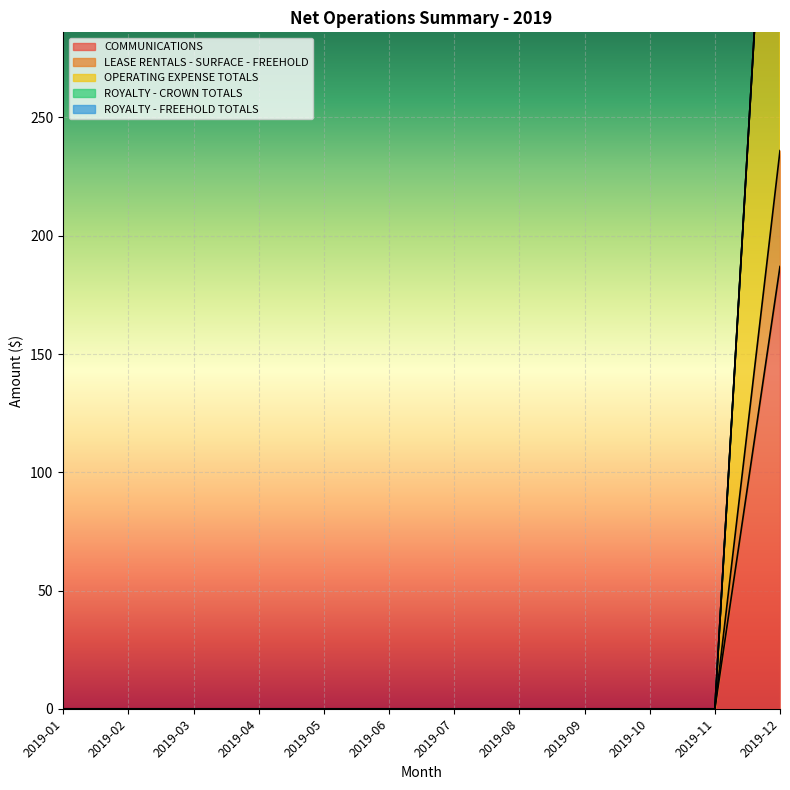

How many values in LEASE RENTALS - SURFACE - FREEHOLD are above zero?

1